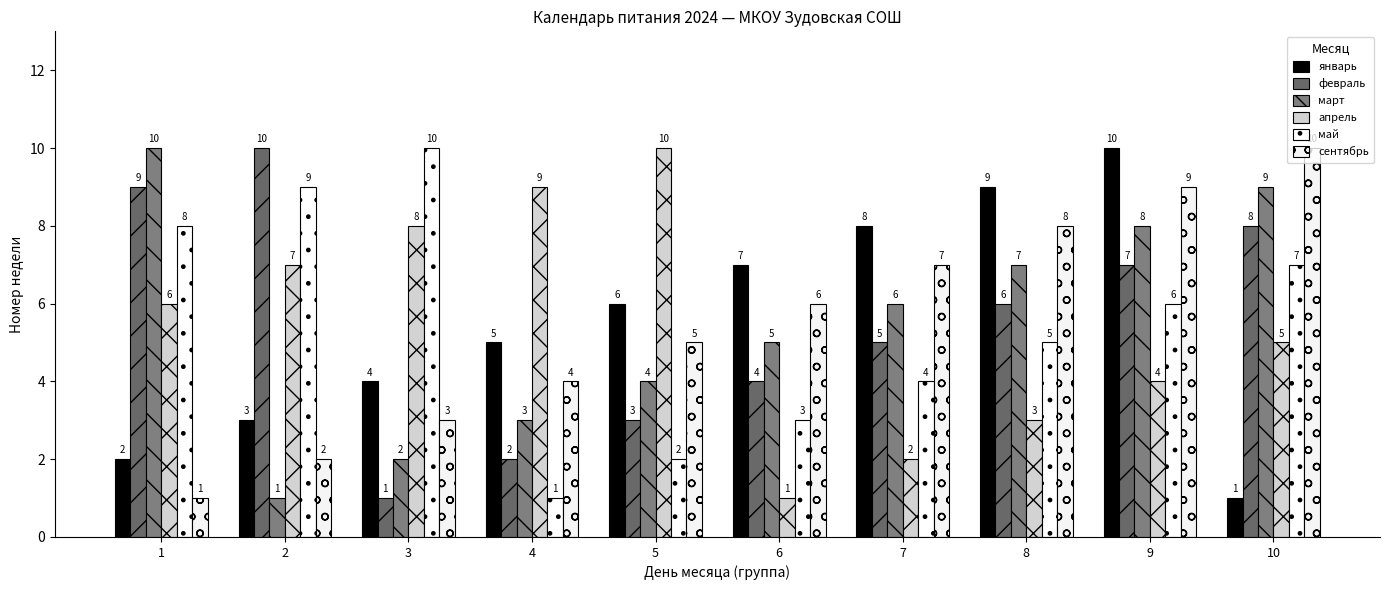

Which has a higher value, 1 or 10?

1